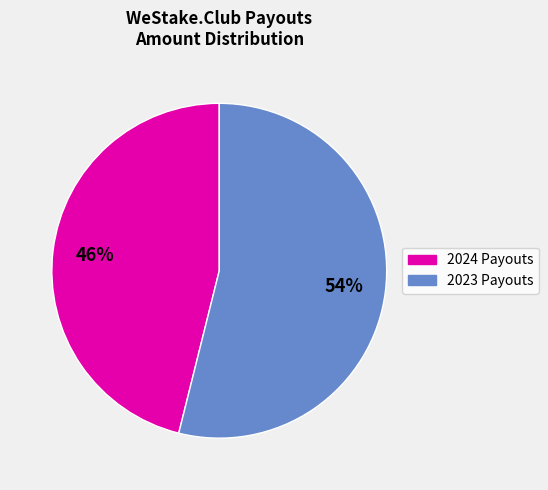

Is there a majority slice in this chart?

Yes